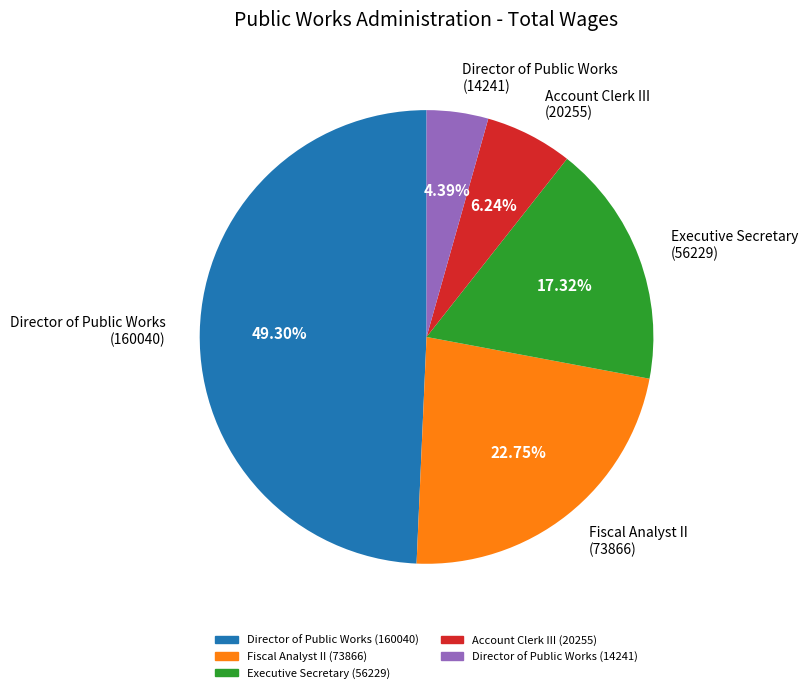

What is the smallest slice in the pie chart?

Director of Public Works (14241)